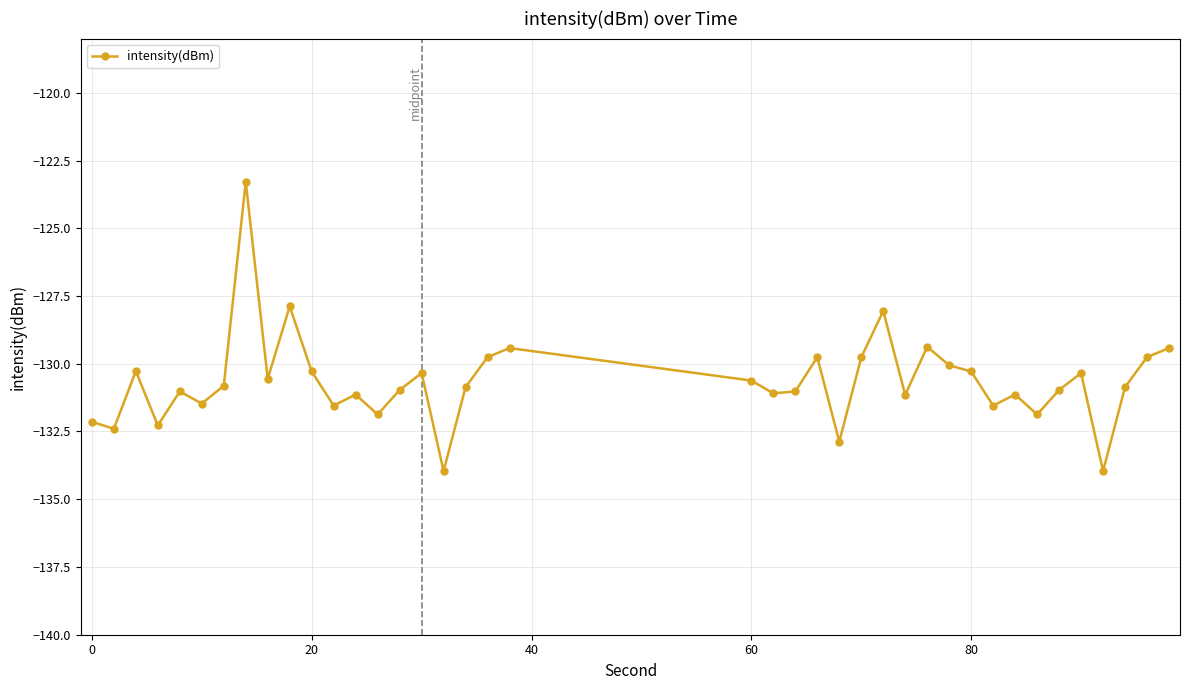

What is the maximum value shown in the chart?

-123.3